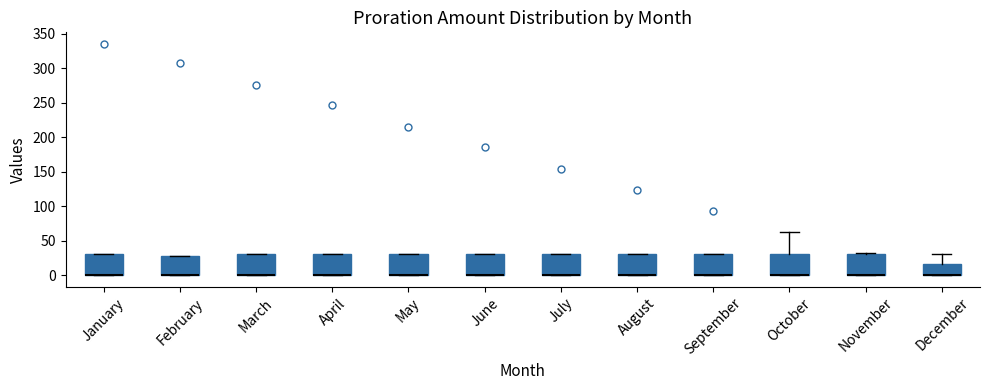

Where is the upper edge of the box for June on the y-axis? The values are not printed on the chart, so give them approximately, as read against the axis.

30